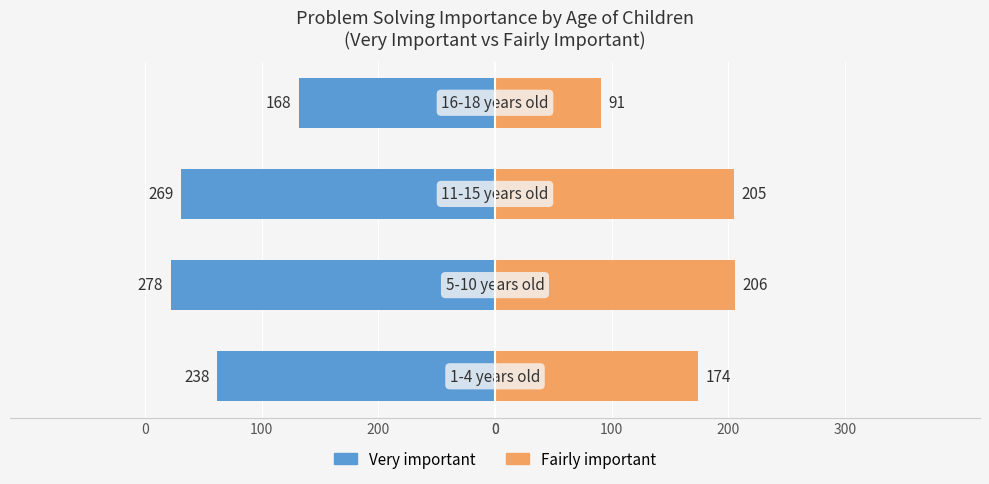

What is the value of the Fairly important bar at the 2nd from the left?

206